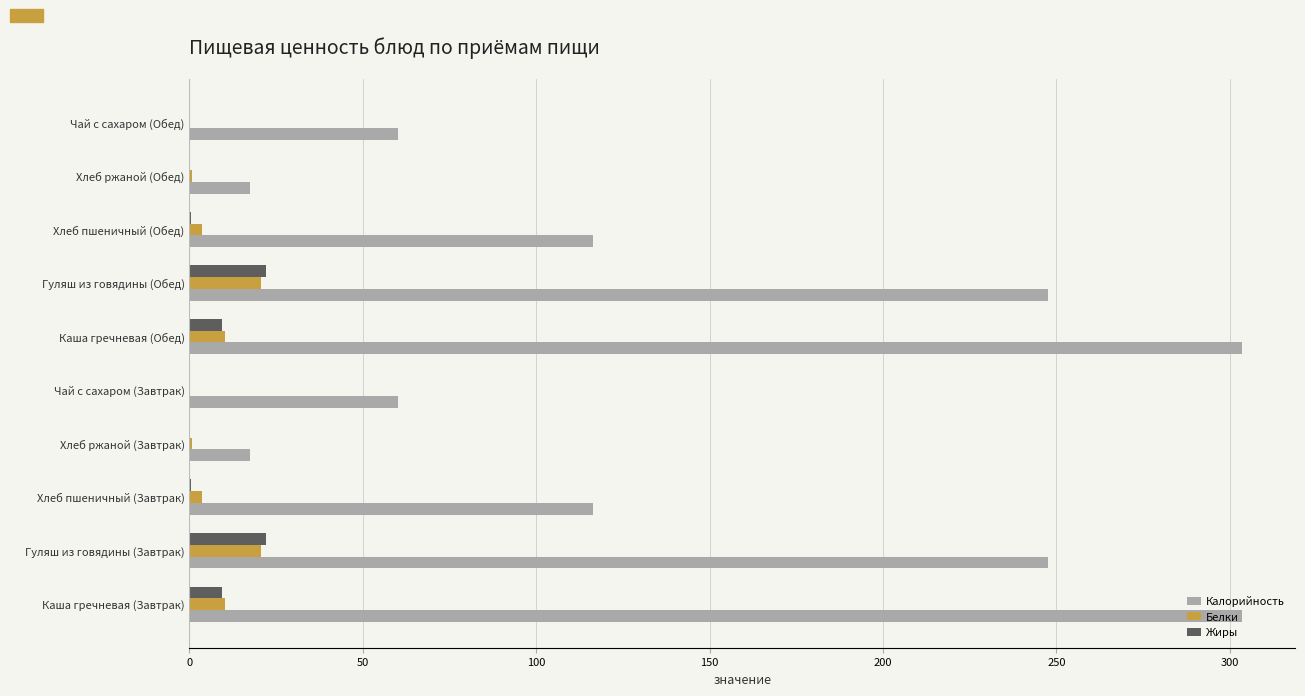

Which series has the largest total across all categories?

Калорийность